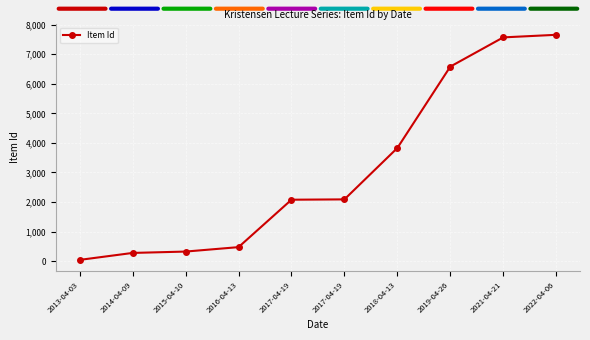

How many data points are less than 2091?

5